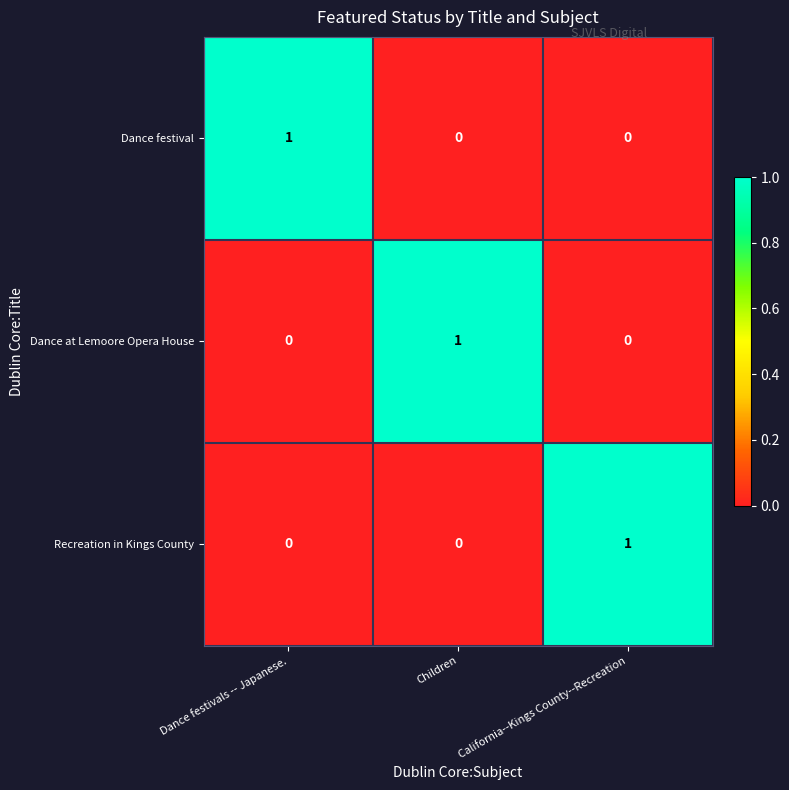

How many Dance at Lemoore Opera House values are between 0 and 1?

3